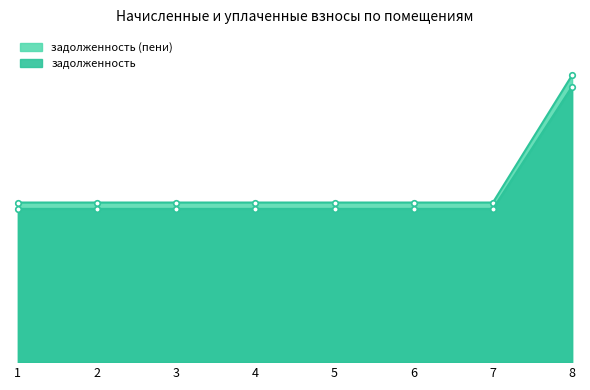

Rank the series by their average value, from highest to lowest.

задолженность (пени), задолженность